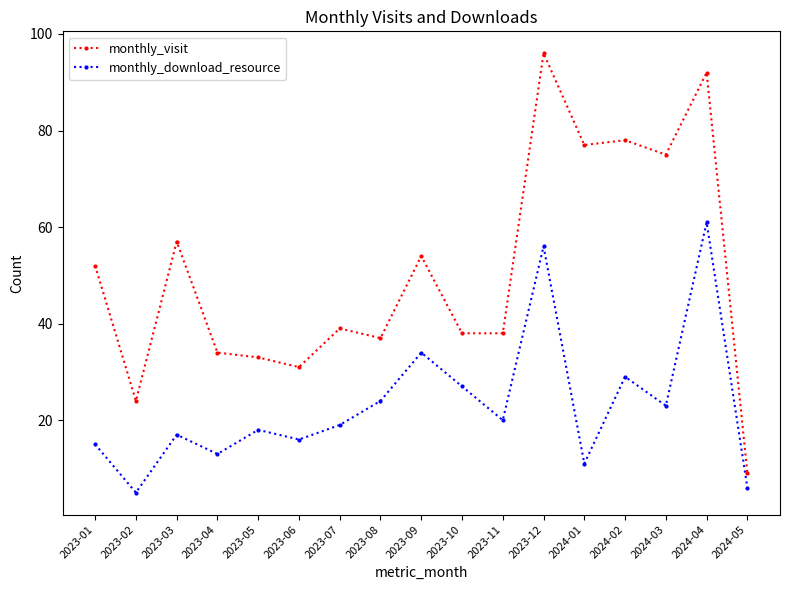

List the series in order of their peak value, highest first.

monthly_visit, monthly_download_resource